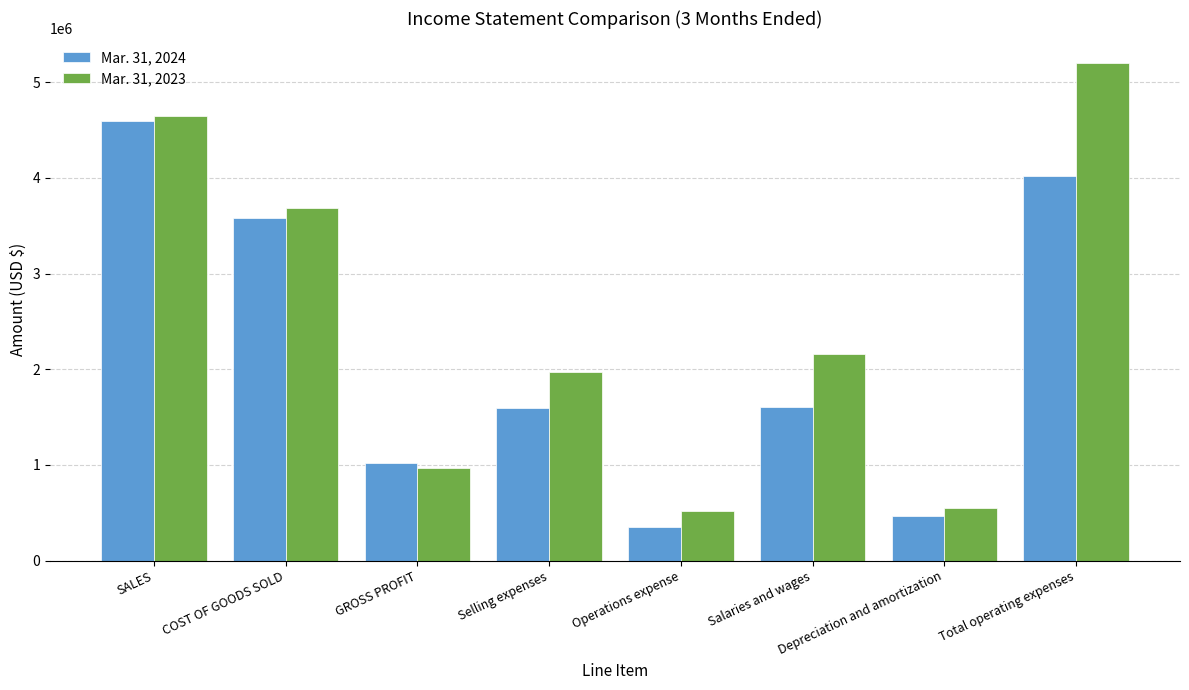

Rank the series at Operations expense from lowest to highest value.

Mar. 31, 2024, Mar. 31, 2023